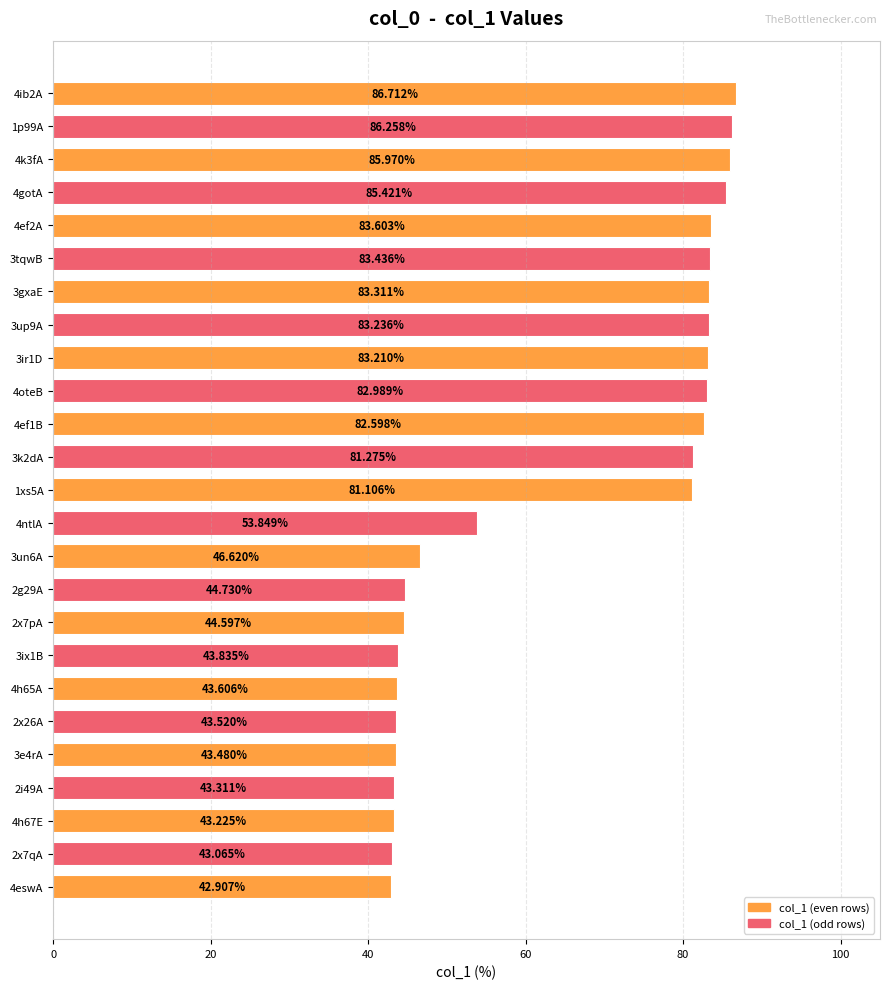

Between 2x7pA and 4ef1B, which is larger?

4ef1B